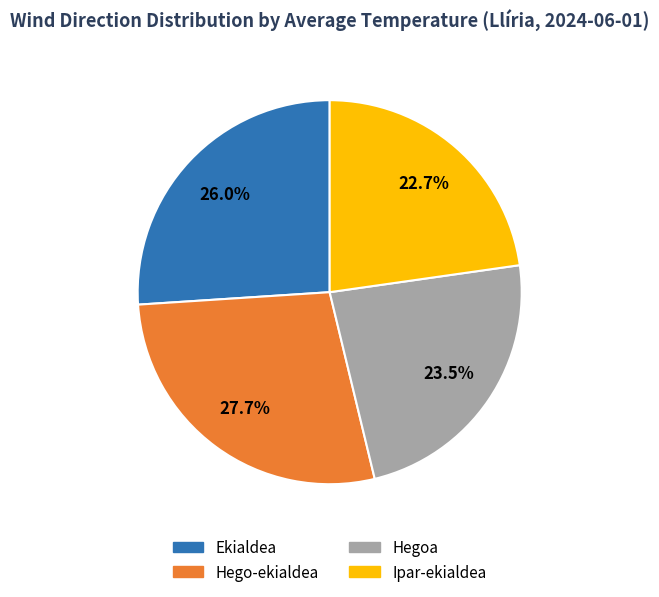

Which slice is the largest?

Hego-ekialdea